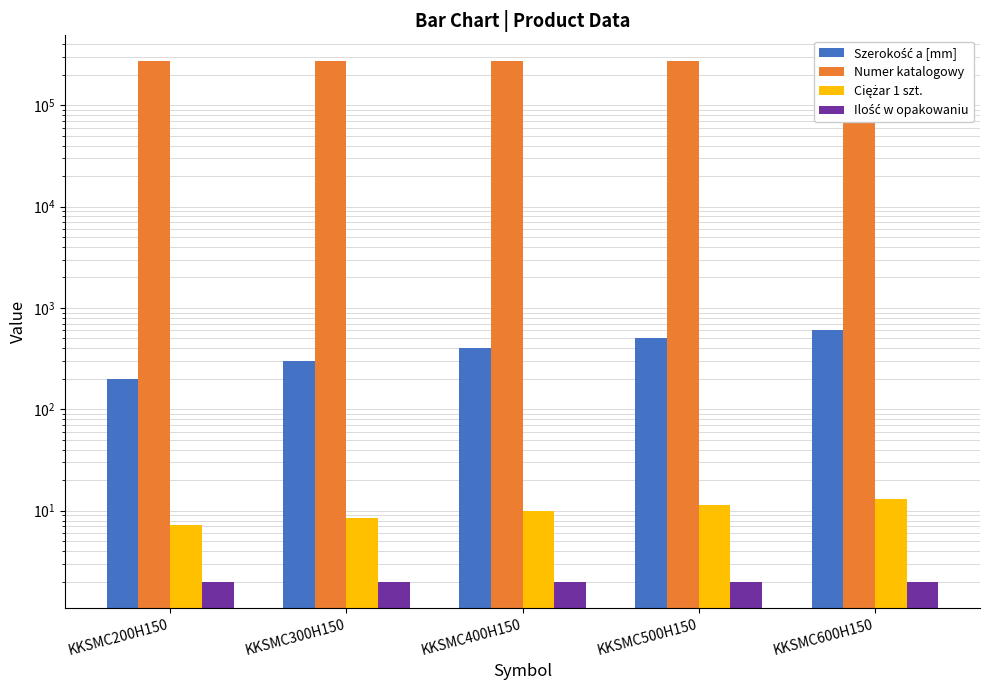

Are the bars horizontal?

No